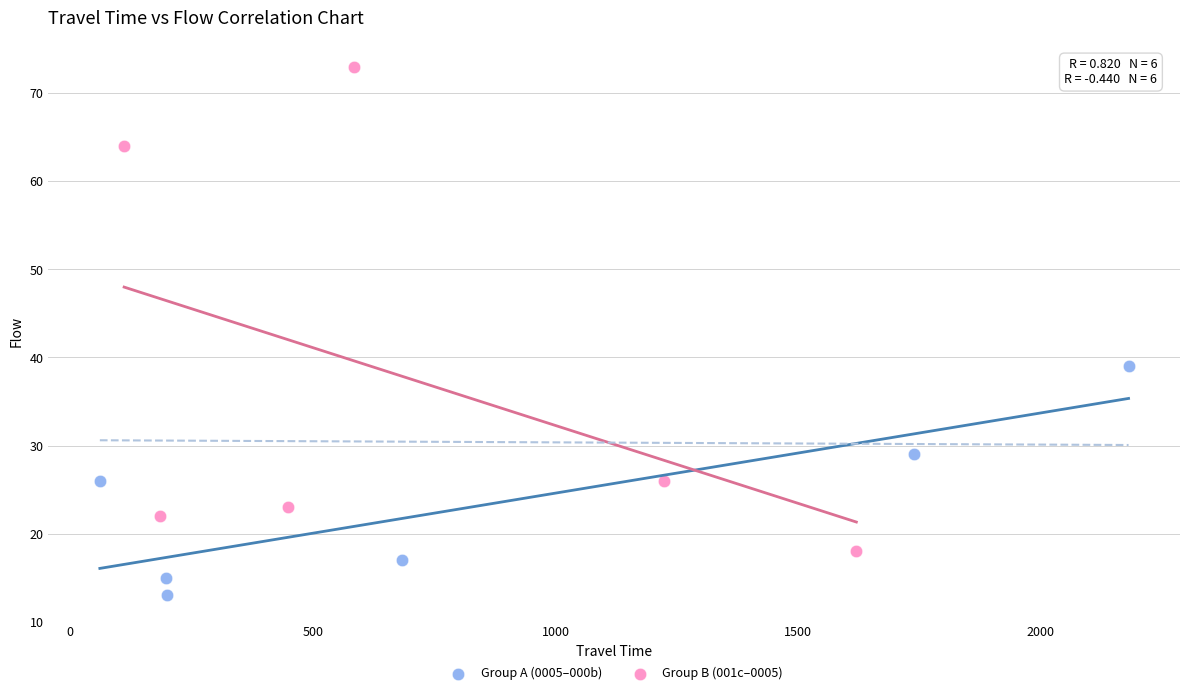

Which series reaches the minimum Y coordinate?

Group A (0005–000b)